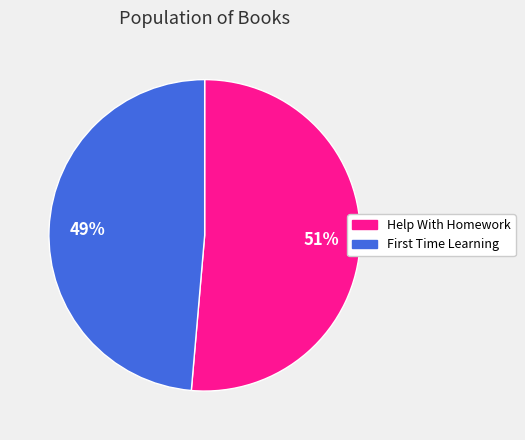

How many segments does this pie chart have?

2